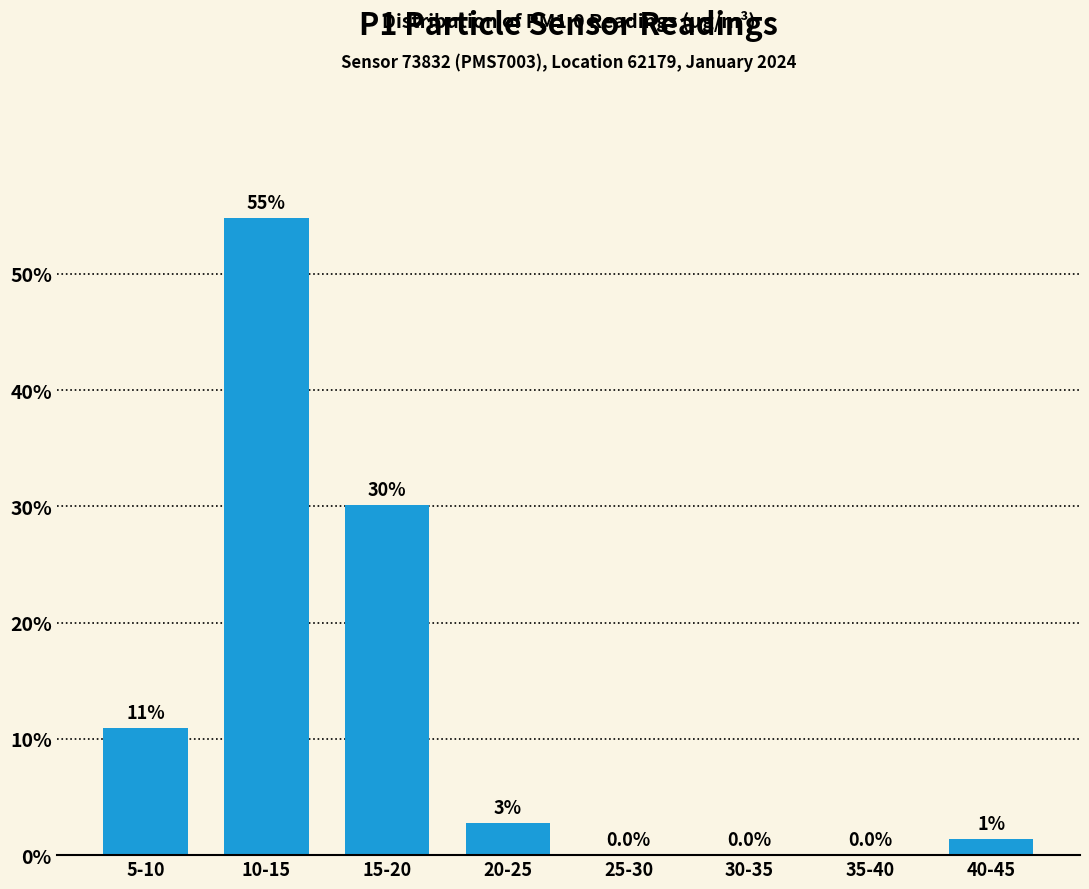

The value at 15-20 is 52.2. True or false?

False